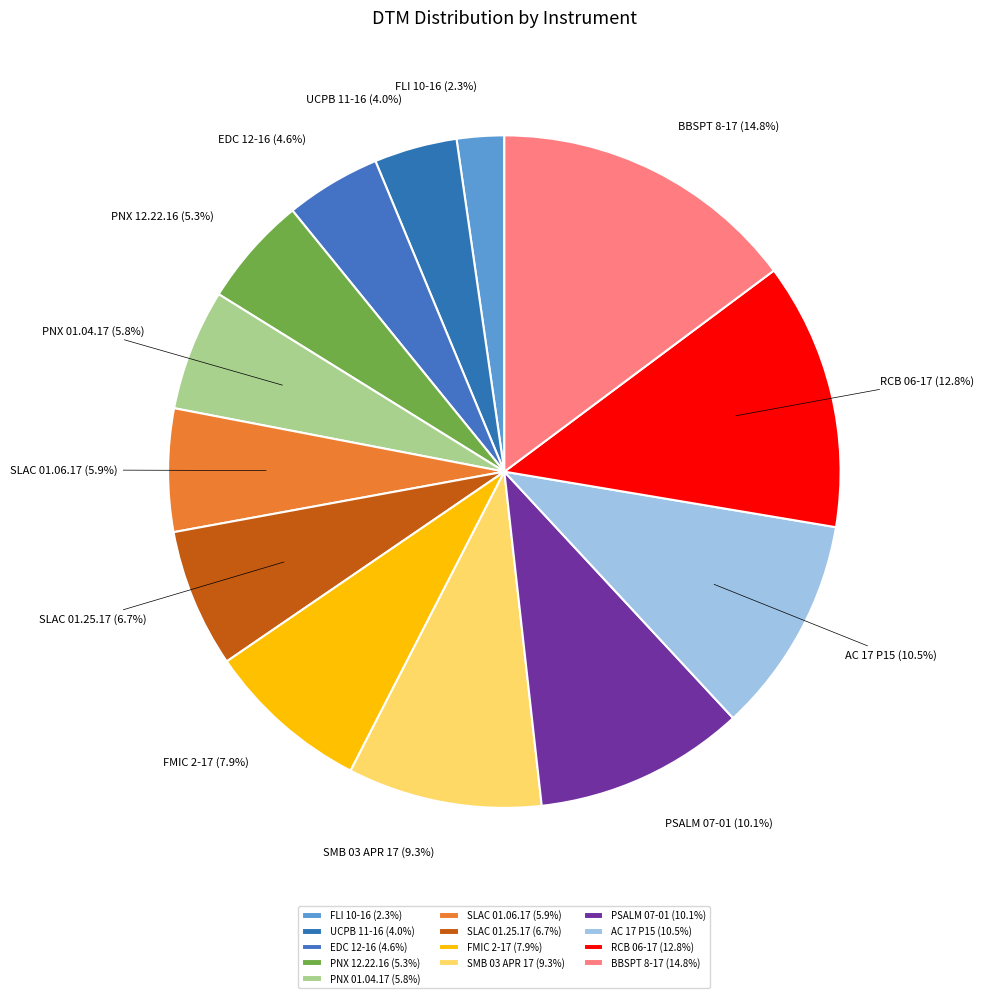

What percentage is the SMB 03 APR 17 slice, to the nearest percent?

9%